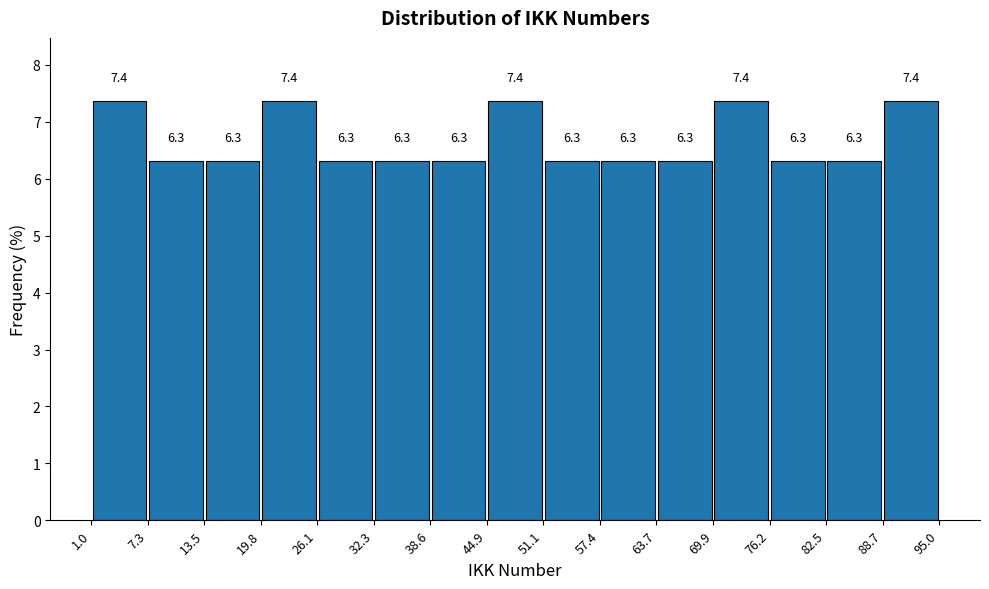

Reading left to right, list every bar in this chart as the range it spans on the x-axis followed by its height.

1.0 to 7.3: 7.4
7.3 to 13.5: 6.3
13.5 to 19.8: 6.3
19.8 to 26.1: 7.4
26.1 to 32.3: 6.3
32.3 to 38.6: 6.3
38.6 to 44.9: 6.3
44.9 to 51.1: 7.4
51.1 to 57.4: 6.3
57.4 to 63.7: 6.3
63.7 to 69.9: 6.3
69.9 to 76.2: 7.4
76.2 to 82.5: 6.3
82.5 to 88.7: 6.3
88.7 to 95.0: 7.4